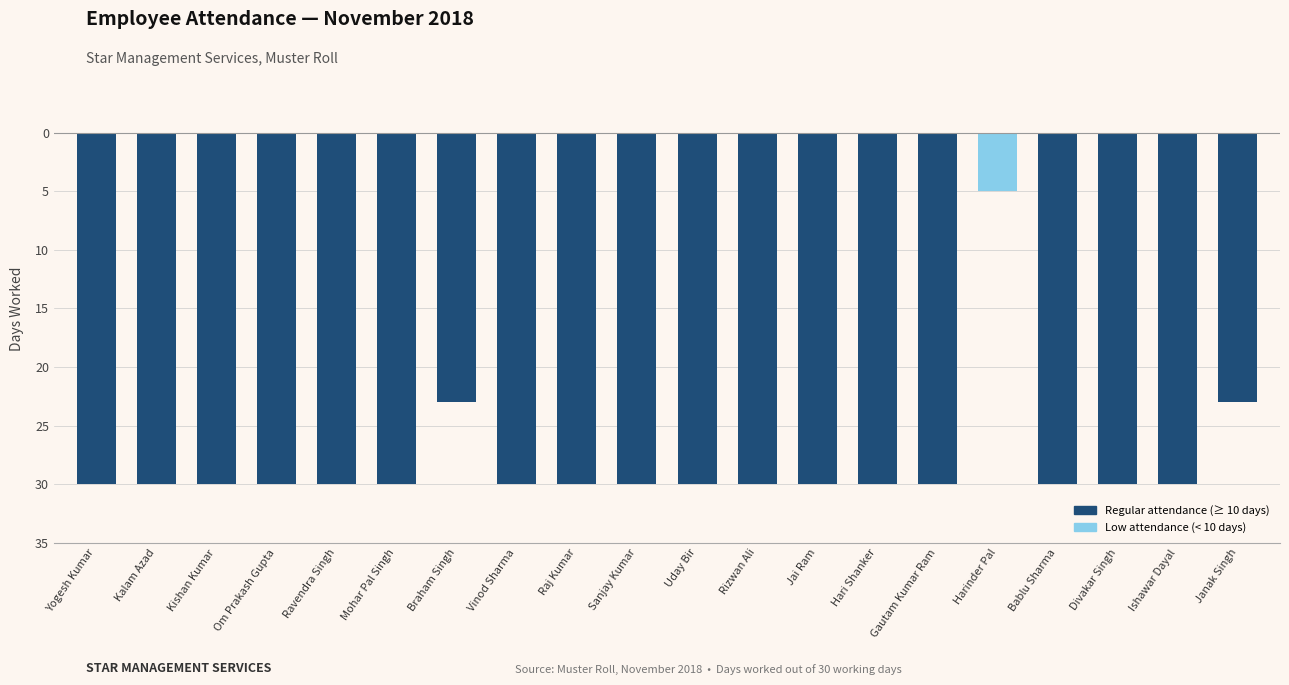

Does the chart contain any negative values?

Yes